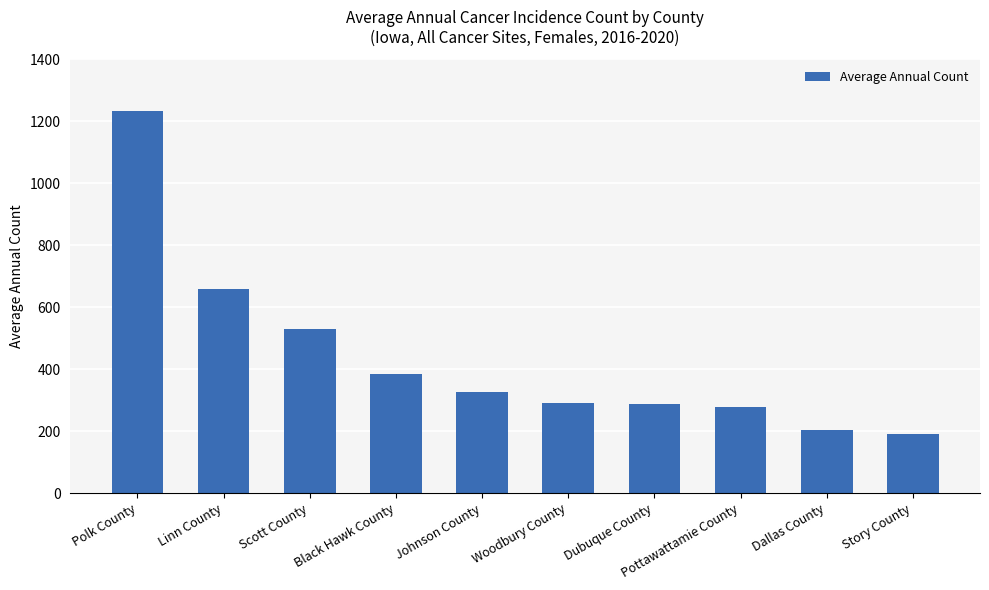

What is the greatest value displayed?

1233